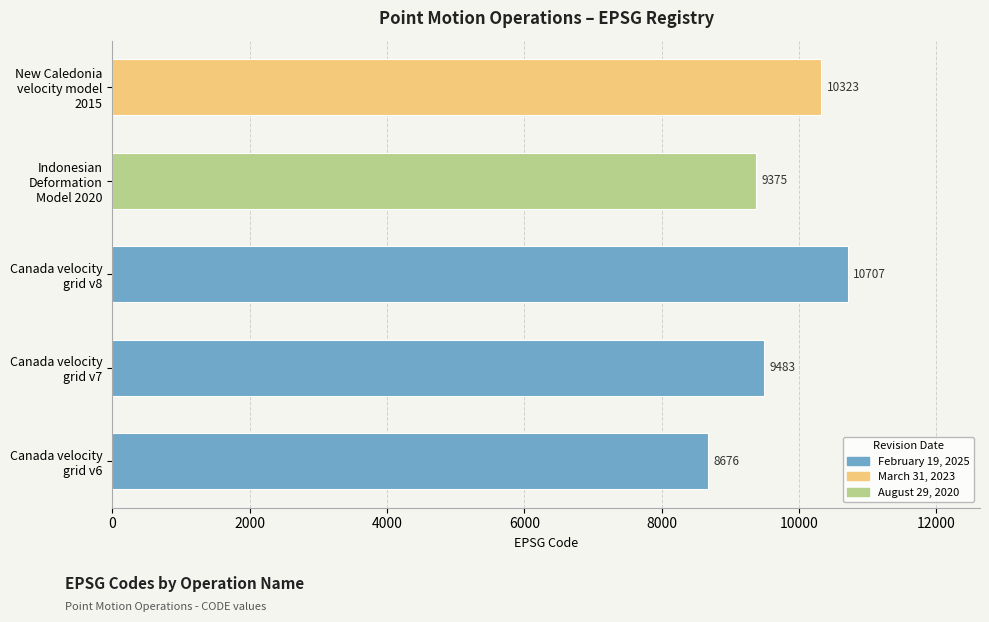

At which label is the value closest to 9691?

Canada velocity
grid v7